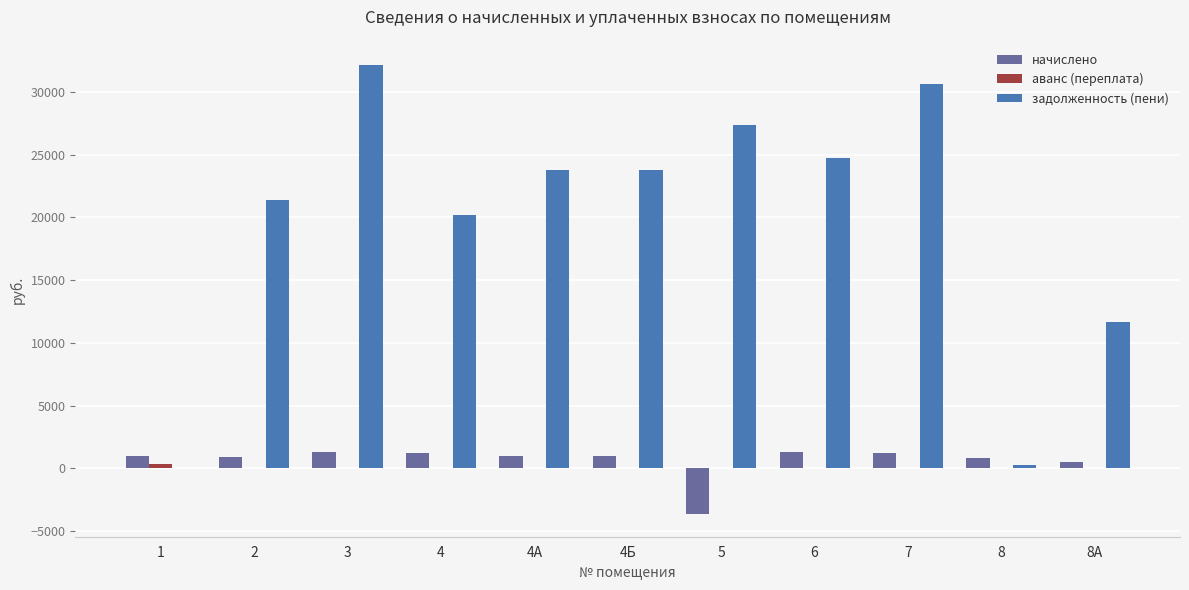

What is the sum of all задолженность (пени) values?

215847.8